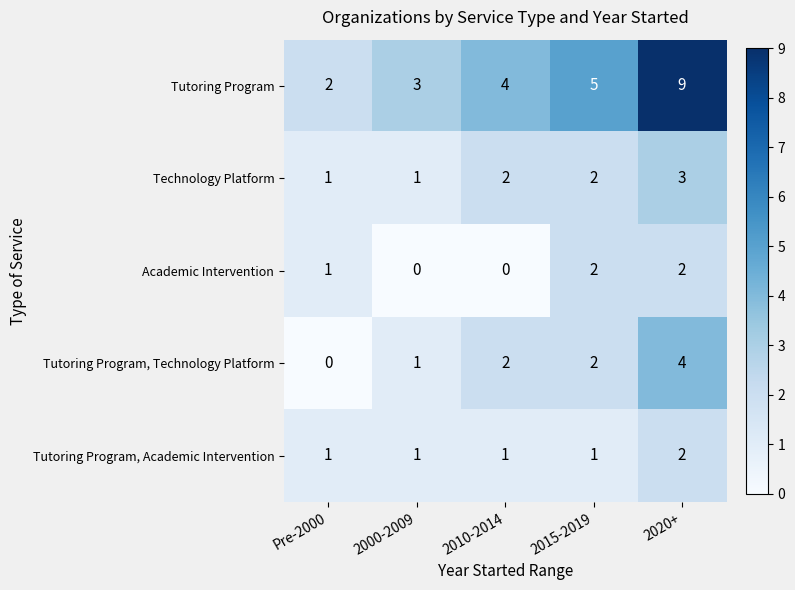

Is it true that Tutoring Program equals 4 at 2010-2014?

True